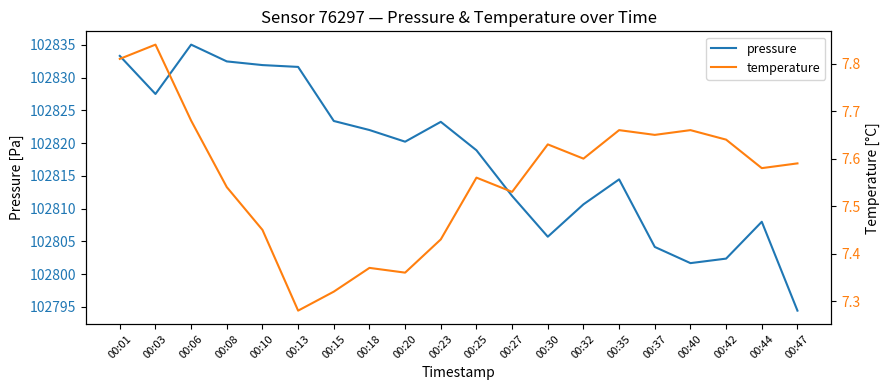

What are all the series names shown in the legend?

pressure, temperature